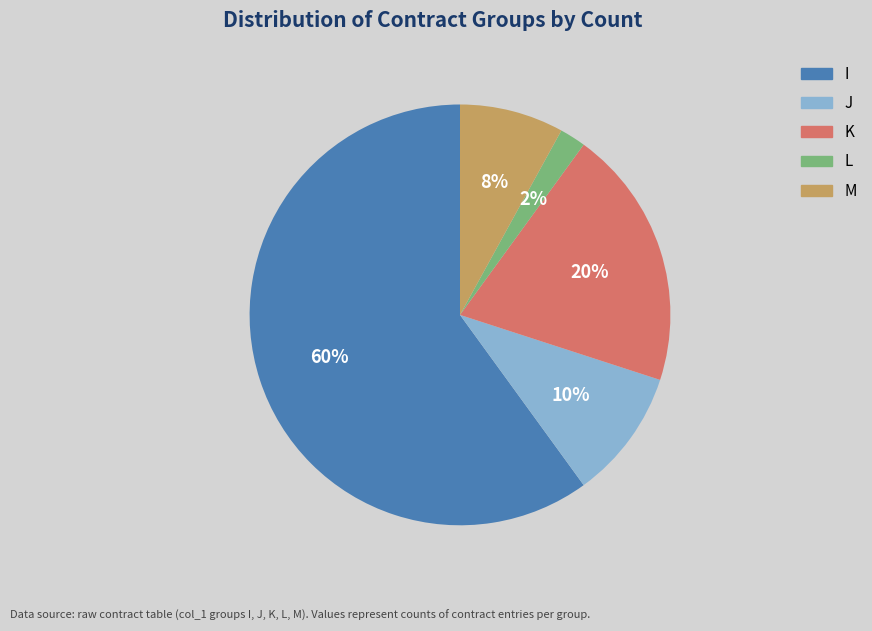

Is it true that K is 27% of the pie?

False